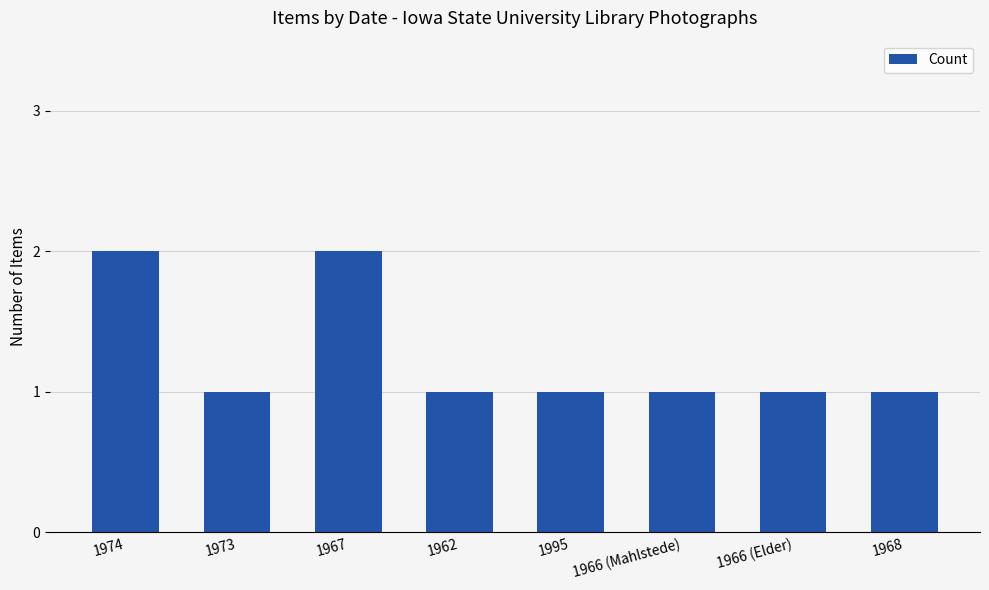

What is the average value?

1